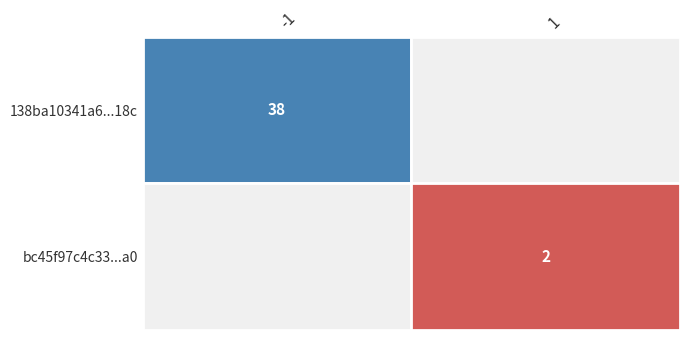

Rank the series by their maximum value, from lowest to highest.

bc45f97c4c33a398e01e13fc4429436da9a98a0, 138ba10341a6288a9819d5dfdbb31fad18b918c